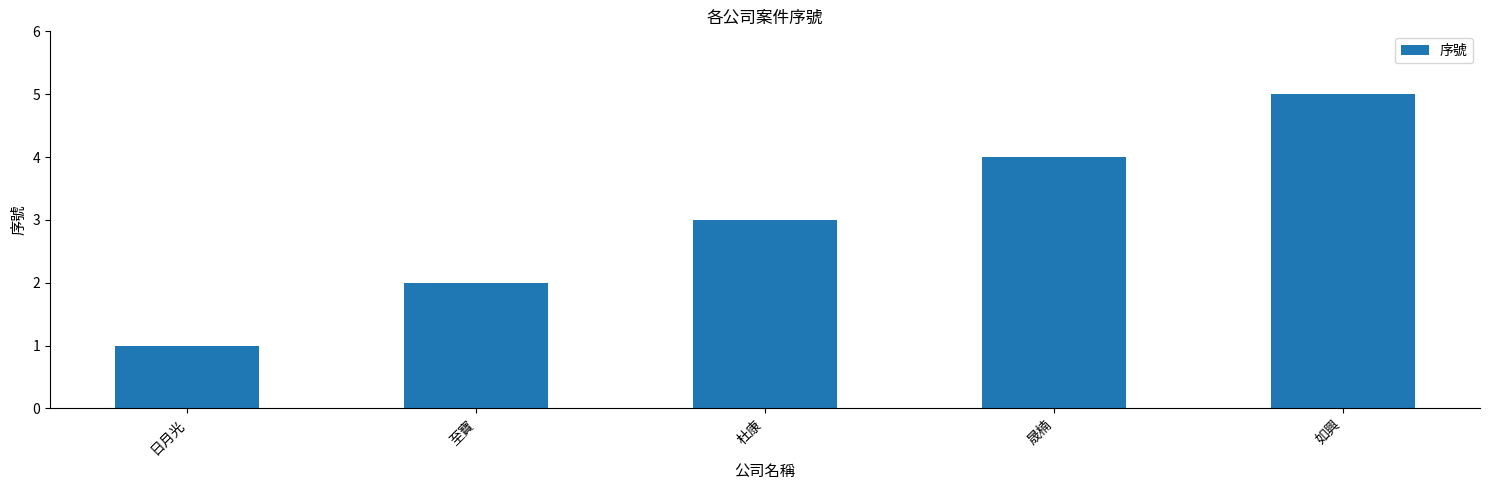

List the labels in order of value, largest first.

如興, 晟楠, 杜康, 至寶, 日月光